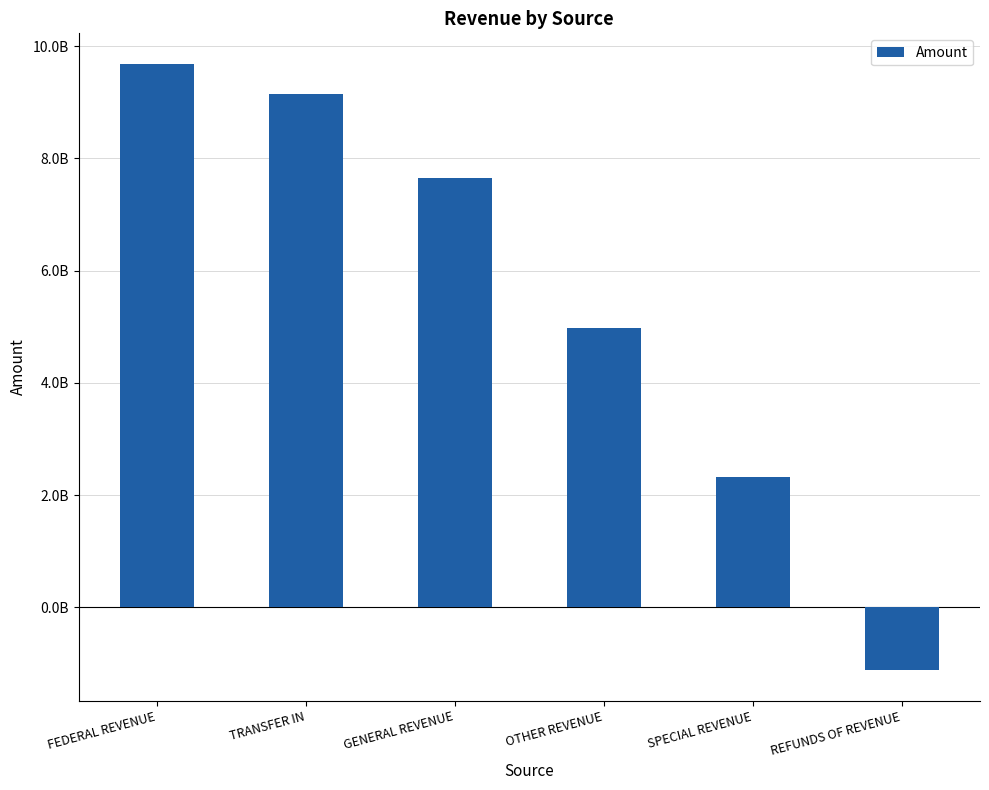

True or false: the data shows 10610239240.6 at GENERAL REVENUE.

False